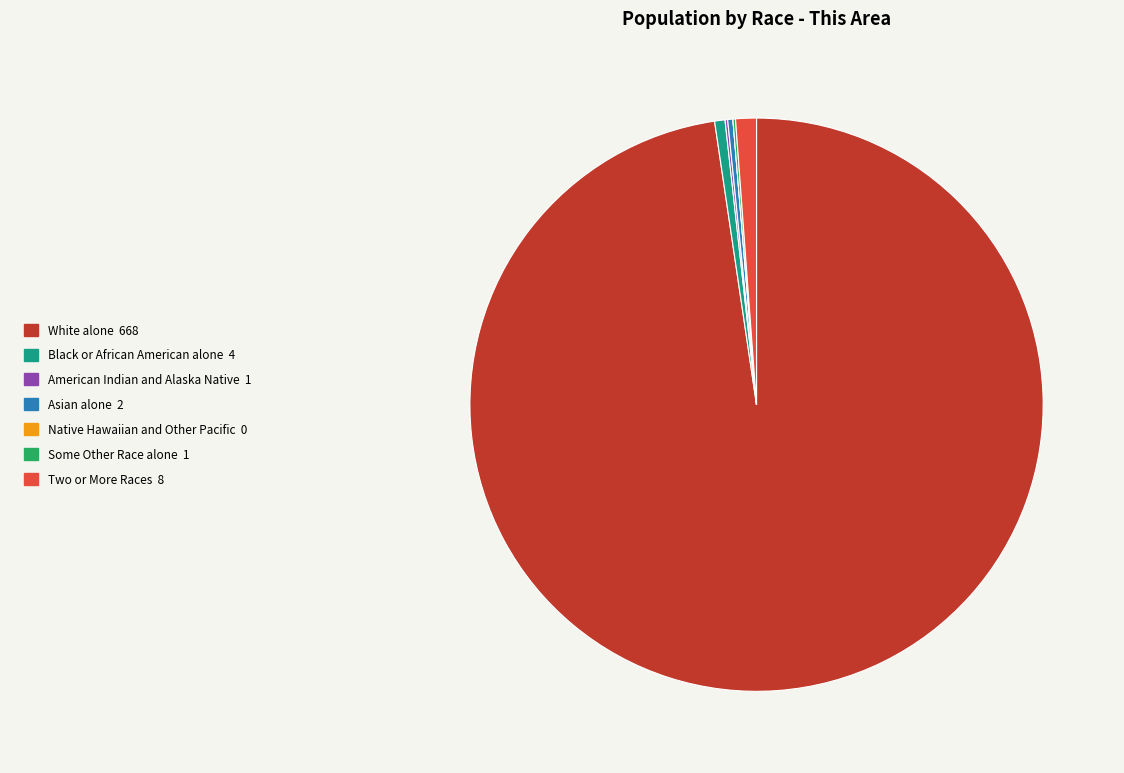

Does White alone represent more than half of the total?

Yes